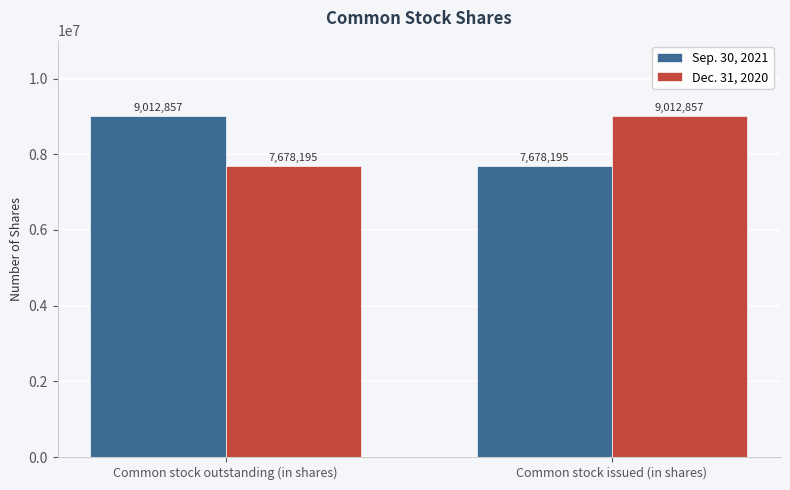

Read the Sep. 30, 2021 value at Common stock issued (in shares).

7678195